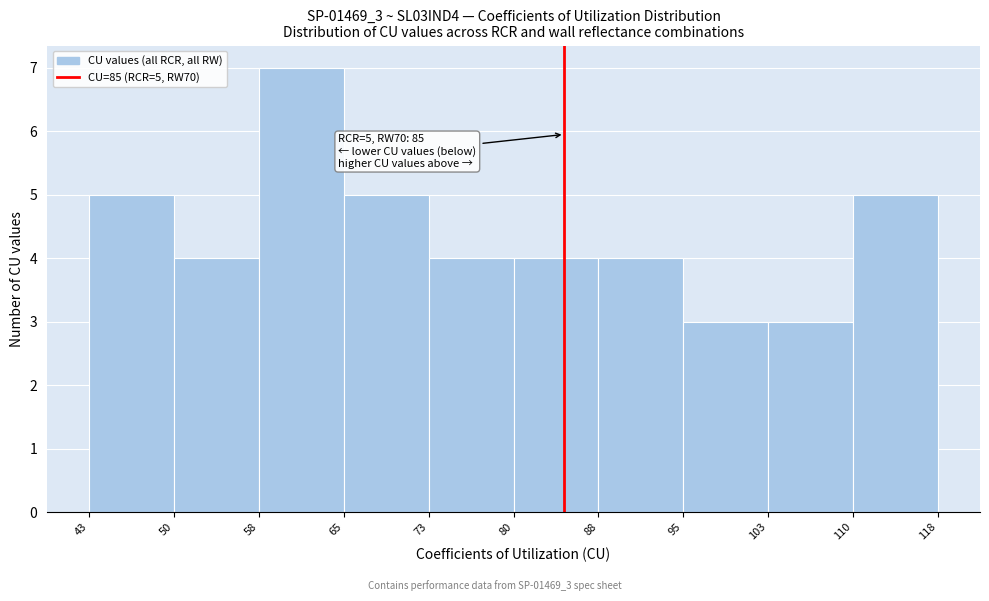

Over which range of the x-axis is the bar tallest?

58 to 65